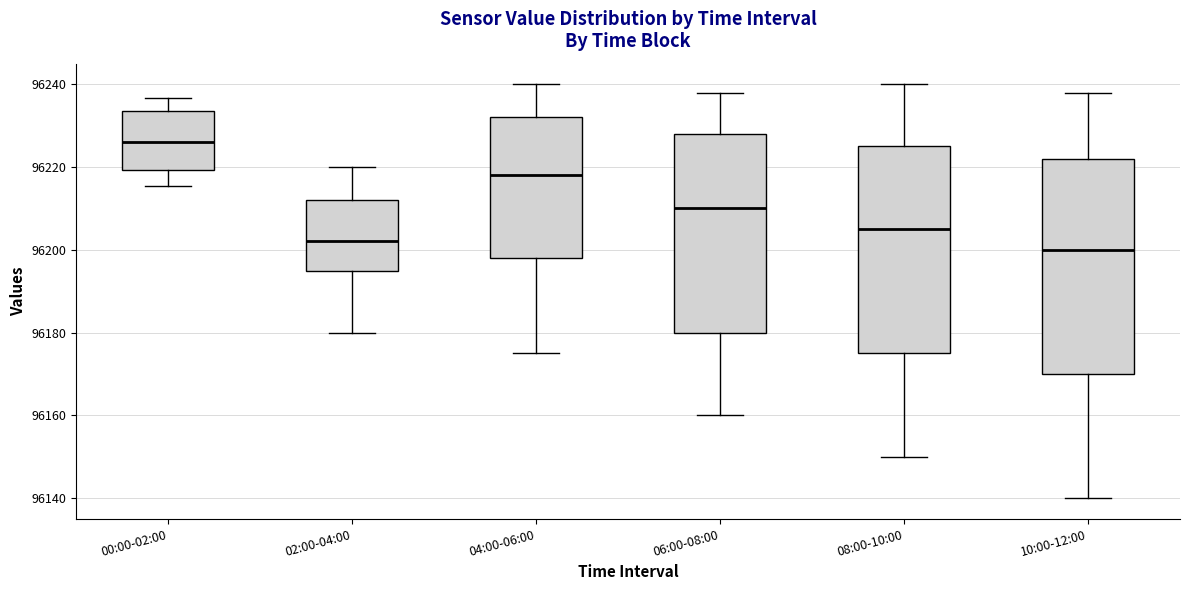

Where does the lower whisker of the box for 02:00-04:00 end on the y-axis? The values are not printed on the chart, so give them approximately, as read against the axis.

96180